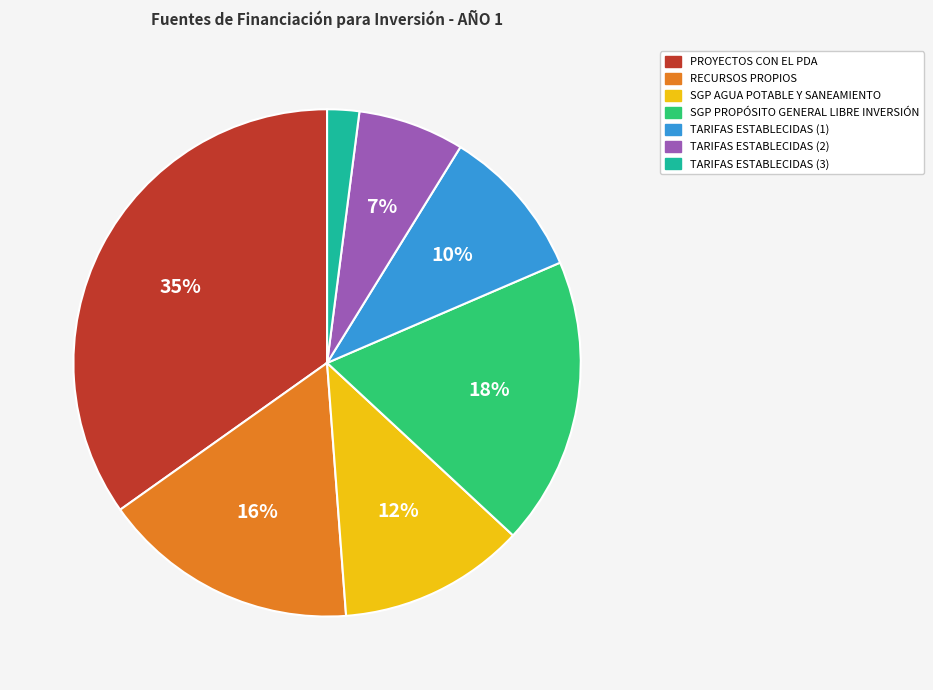

Does any single category account for the majority?

No